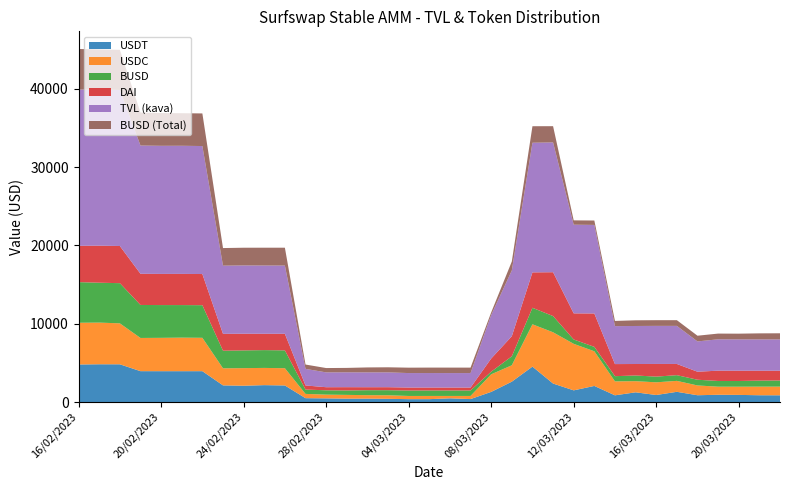

Reading right to left, what are all the values shown in this chart?

USDT: 22/03/2023=859.4	21/03/2023=865.9	20/03/2023=909.8	19/03/2023=927.0	18/03/2023=866.9	17/03/2023=1303.2	16/03/2023=895.9	15/03/2023=1239.7	14/03/2023=856.6	13/03/2023=2054.4	12/03/2023=1490.1	11/03/2023=2359.1	10/03/2023=4522.1	09/03/2023=2599.5	08/03/2023=1293.3	07/03/2023=377.3	06/03/2023=472.3	05/03/2023=366.2	04/03/2023=364.9	03/03/2023=409.9	02/03/2023=432.2	01/03/2023=430.3	28/02/2023=466.8	27/02/2023=492.6	26/02/2023=2114.8	25/02/2023=2156.4	24/02/2023=2079.4	23/02/2023=2126.7	22/02/2023=3940.0	21/02/2023=3937.2	20/02/2023=3937.8	19/02/2023=3941.3	18/02/2023=4817.7	17/02/2023=4822.5	16/02/2023=4793.4
USDC: 22/03/2023=1107.8	21/03/2023=1098.1	20/03/2023=1047.5	19/03/2023=1032.1	18/03/2023=1249.6	17/03/2023=1397.8	16/03/2023=1620.8	15/03/2023=1422.6	14/03/2023=1781.2	13/03/2023=4426.9	12/03/2023=5941.3	11/03/2023=6546.4	10/03/2023=5404.3	09/03/2023=2093.7	08/03/2023=2245.5	07/03/2023=398.3	06/03/2023=303.0	05/03/2023=409.8	04/03/2023=409.2	03/03/2023=453.7	02/03/2023=443.8	01/03/2023=481.0	28/02/2023=477.0	27/02/2023=544.5	26/02/2023=2204.0	25/02/2023=2198.8	24/02/2023=2249.3	23/02/2023=2179.3	22/02/2023=4261.6	21/02/2023=4286.1	20/02/2023=4258.9	19/02/2023=4241.0	18/02/2023=5230.7	17/02/2023=5320.5	16/02/2023=5329.4
BUSD: 22/03/2023=782.0	21/03/2023=769.3	20/03/2023=729.0	19/03/2023=729.7	18/03/2023=729.7	17/03/2023=729.0	16/03/2023=727.5	15/03/2023=726.8	14/03/2023=664.6	13/03/2023=561.9	12/03/2023=554.5	11/03/2023=2071.8	10/03/2023=2108.9	09/03/2023=1145.7	08/03/2023=334.5	07/03/2023=697.2	06/03/2023=697.9	05/03/2023=697.9	04/03/2023=690.0	03/03/2023=647.8	02/03/2023=633.9	01/03/2023=564.0	28/02/2023=553.4	27/02/2023=553.4	26/02/2023=2278.3	25/02/2023=2274.6	24/02/2023=2262.7	23/02/2023=2248.0	22/02/2023=4164.2	21/02/2023=4158.2	20/02/2023=4186.0	19/02/2023=4212.9	18/02/2023=5130.9	17/02/2023=5095.2	16/02/2023=5189.0
DAI: 22/03/2023=1249.1	21/03/2023=1266.6	20/03/2023=1314.4	19/03/2023=1316.4	18/03/2023=1023.3	17/03/2023=1432.1	16/03/2023=1618.1	15/03/2023=1466.3	14/03/2023=1543.5	13/03/2023=4266.4	12/03/2023=3337.3	11/03/2023=5600.7	10/03/2023=4521.9	09/03/2023=2561.2	08/03/2023=1681.2	07/03/2023=375.5	06/03/2023=375.4	05/03/2023=375.9	04/03/2023=384.6	03/03/2023=382.2	02/03/2023=382.1	01/03/2023=421.2	28/02/2023=395.4	27/02/2023=526.1	26/02/2023=2117.7	25/02/2023=2087.1	24/02/2023=2130.2	23/02/2023=2153.0	22/02/2023=3980.5	21/02/2023=3981.9	20/02/2023=3978.4	19/02/2023=3983.5	18/02/2023=4746.5	17/02/2023=4728.1	16/02/2023=4637.5
TVL (kava): 22/03/2023=3998.2	21/03/2023=3999.9	20/03/2023=4000.7	19/03/2023=4005.1	18/03/2023=3869.4	17/03/2023=4862.1	16/03/2023=4862.4	15/03/2023=4855.5	14/03/2023=4845.9	13/03/2023=11309.6	12/03/2023=11323.2	11/03/2023=16578.0	10/03/2023=16557.2	09/03/2023=8400.1	08/03/2023=5554.4	07/03/2023=1848.4	06/03/2023=1848.7	05/03/2023=1849.8	04/03/2023=1848.8	03/03/2023=1893.7	02/03/2023=1892.0	01/03/2023=1896.4	28/02/2023=1892.6	27/02/2023=2116.6	26/02/2023=8714.9	25/02/2023=8717.0	24/02/2023=8721.7	23/02/2023=8707.2	22/02/2023=16346.2	21/02/2023=16363.4	20/02/2023=16361.0	19/02/2023=16378.6	18/02/2023=19925.8	17/02/2023=19966.3	16/02/2023=19949.3
BUSD (Total): 22/03/2023=782.0	21/03/2023=769.3	20/03/2023=729.0	19/03/2023=729.7	18/03/2023=729.7	17/03/2023=729.0	16/03/2023=727.5	15/03/2023=726.8	14/03/2023=664.6	13/03/2023=561.9	12/03/2023=554.5	11/03/2023=2071.8	10/03/2023=2108.9	09/03/2023=1145.7	08/03/2023=334.5	07/03/2023=697.2	06/03/2023=697.9	05/03/2023=697.9	04/03/2023=690.0	03/03/2023=647.8	02/03/2023=633.9	01/03/2023=564.0	28/02/2023=553.4	27/02/2023=553.4	26/02/2023=2278.3	25/02/2023=2274.6	24/02/2023=2262.7	23/02/2023=2248.0	22/02/2023=4164.2	21/02/2023=4158.2	20/02/2023=4186.0	19/02/2023=4212.9	18/02/2023=5130.9	17/02/2023=5095.2	16/02/2023=5189.0